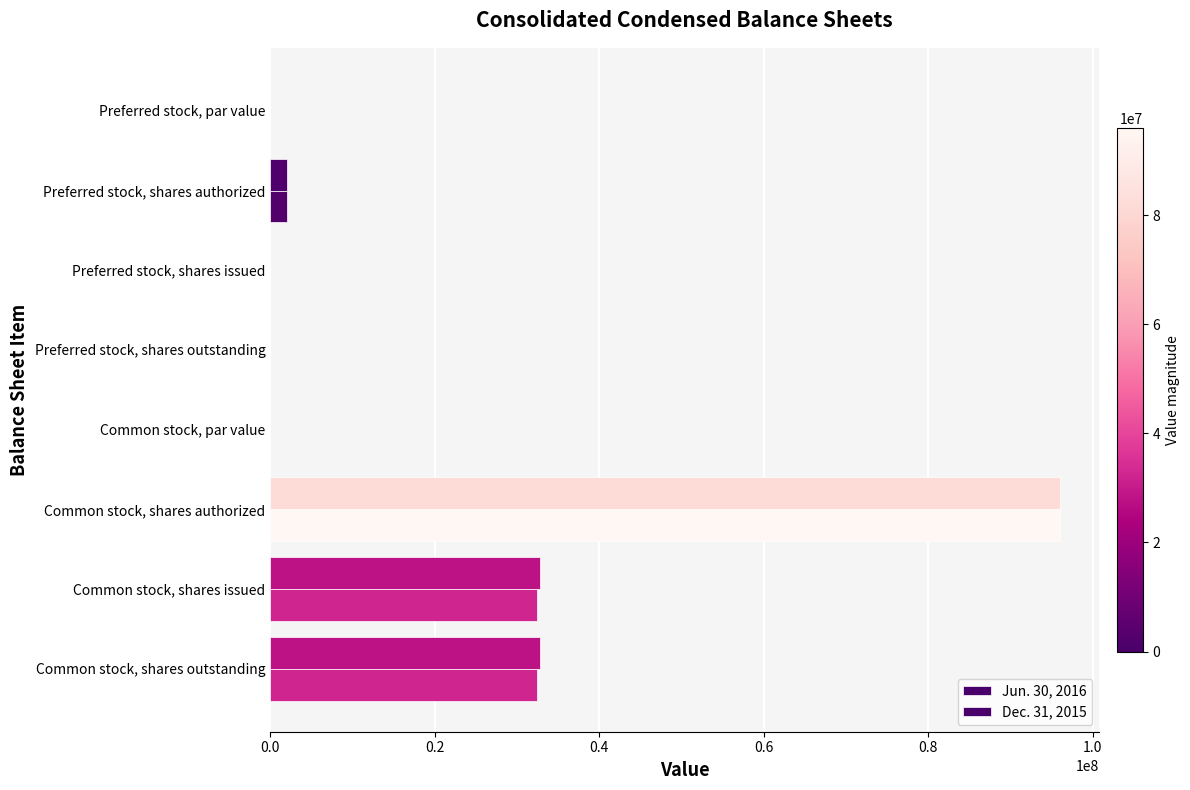

What is the maximum value shown in the chart?

96000000.0